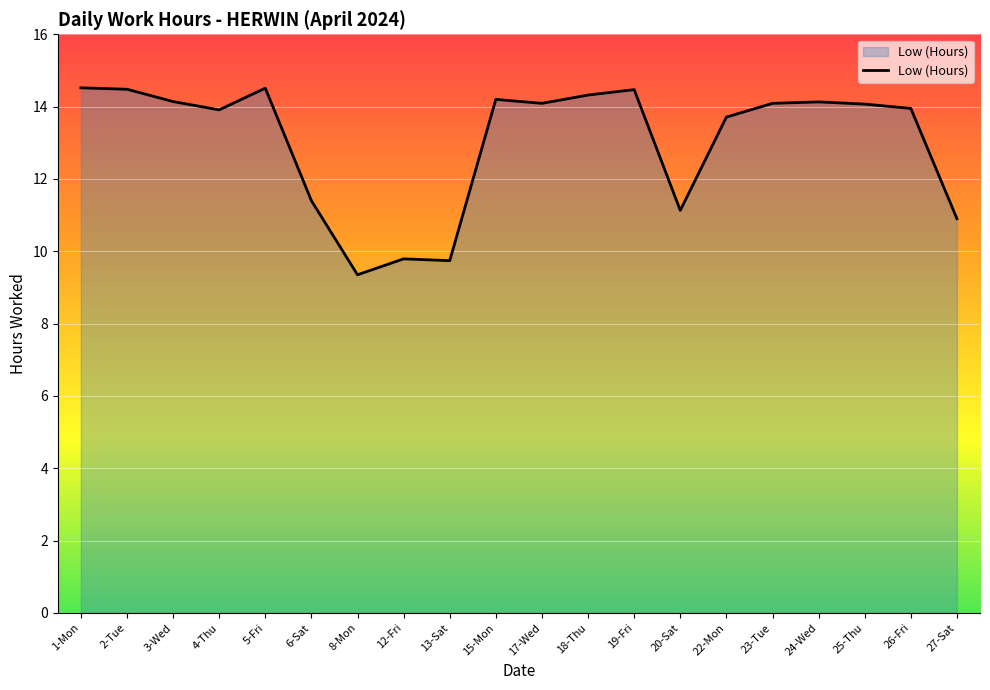

What is the change in value from 23-Tue to 26-Fri?

-0.1